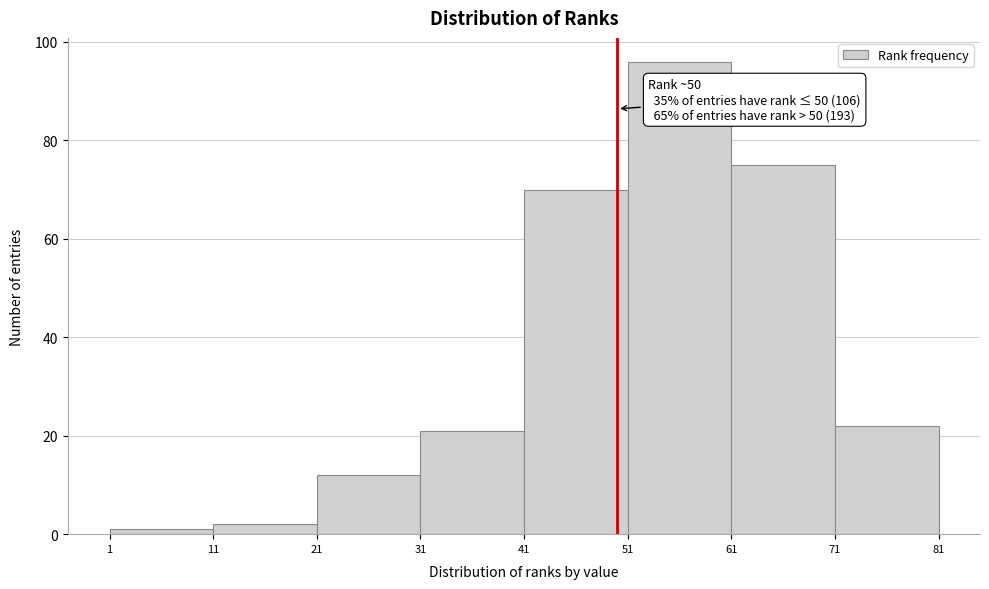

Over which range of the x-axis is the bar tallest?

51 to 61